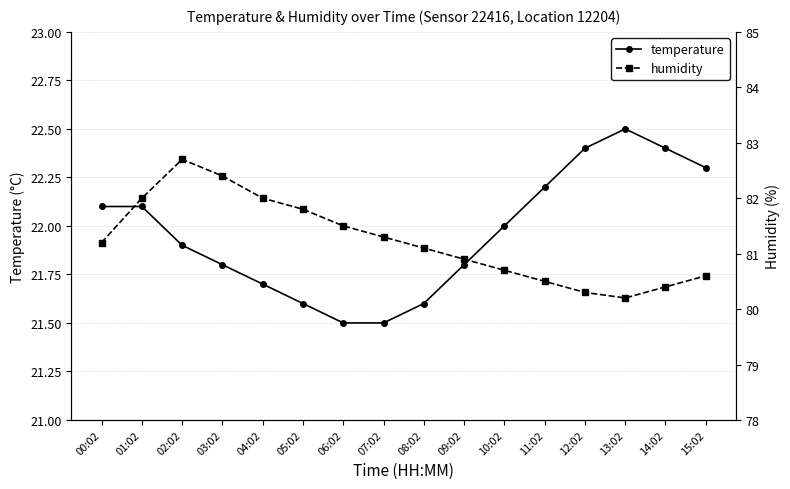

Where is humidity nearest to the value 81?

08:02